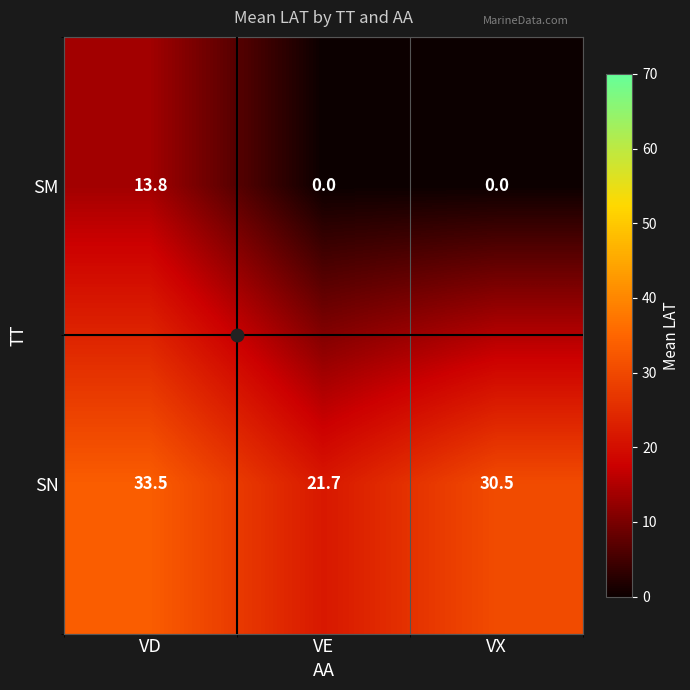

Where does the SN series first go above 30?

VD